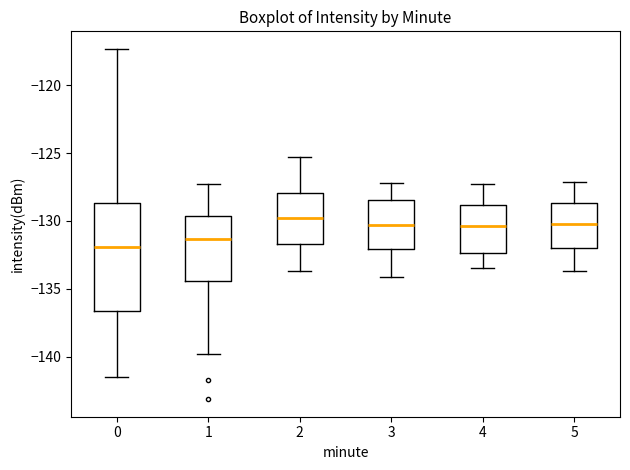

Which box has the lowest median line?

0